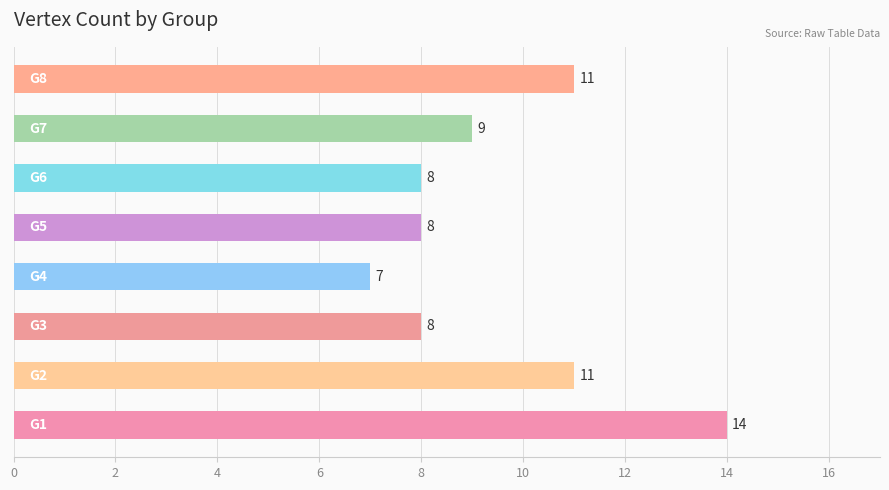

Count the values in the range 8 to 11.

6